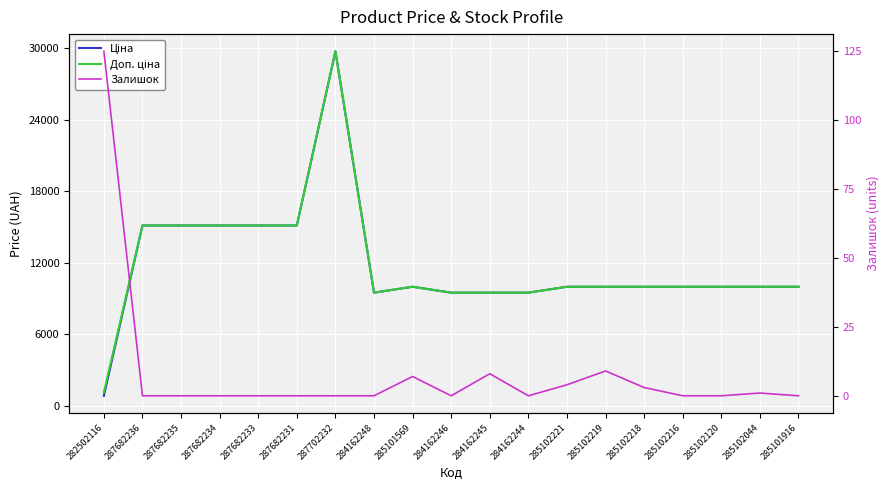

At which category does Ціна reach its first local valley?

284162248